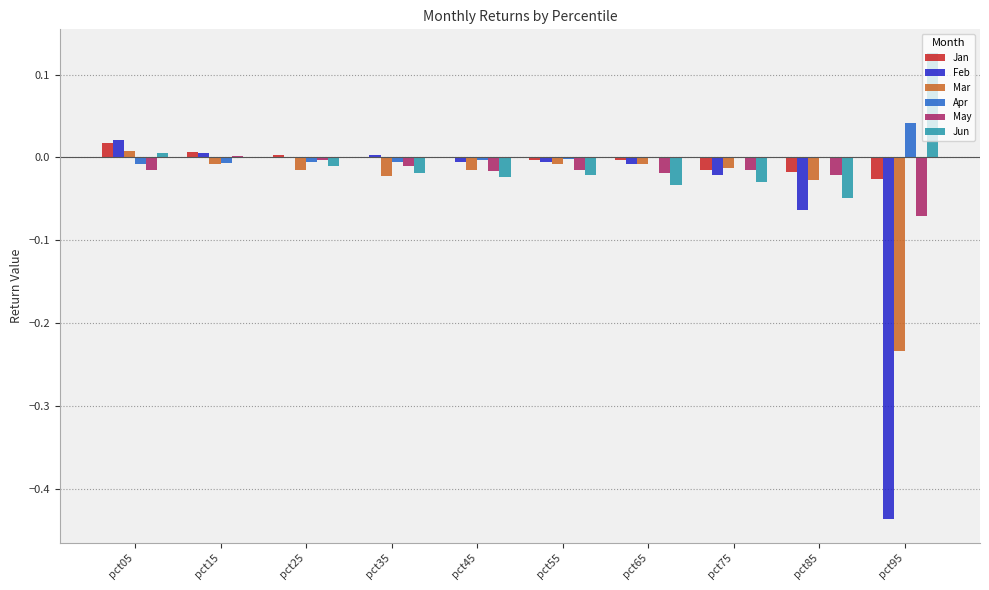

What are all the series names shown in the legend?

Jan, Feb, Mar, Apr, May, Jun